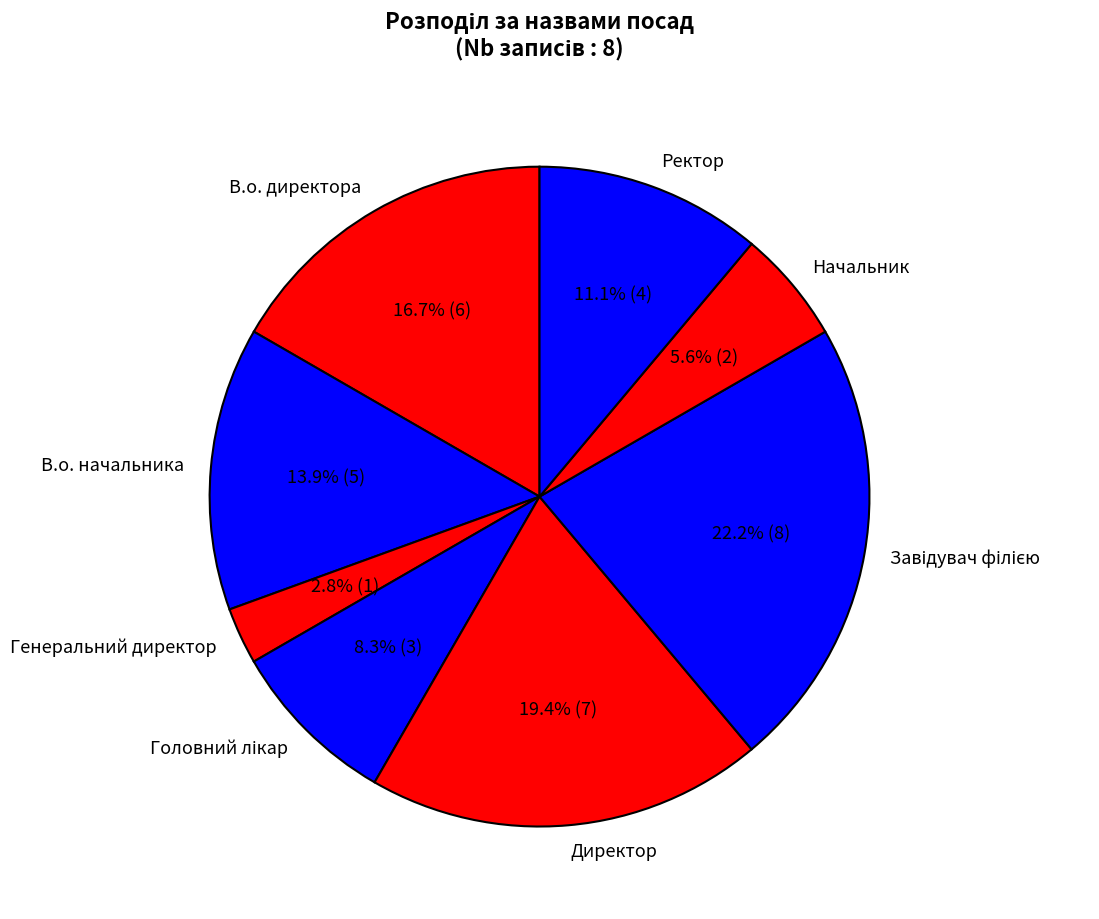

To the nearest percent, what is the average slice percentage?

12%